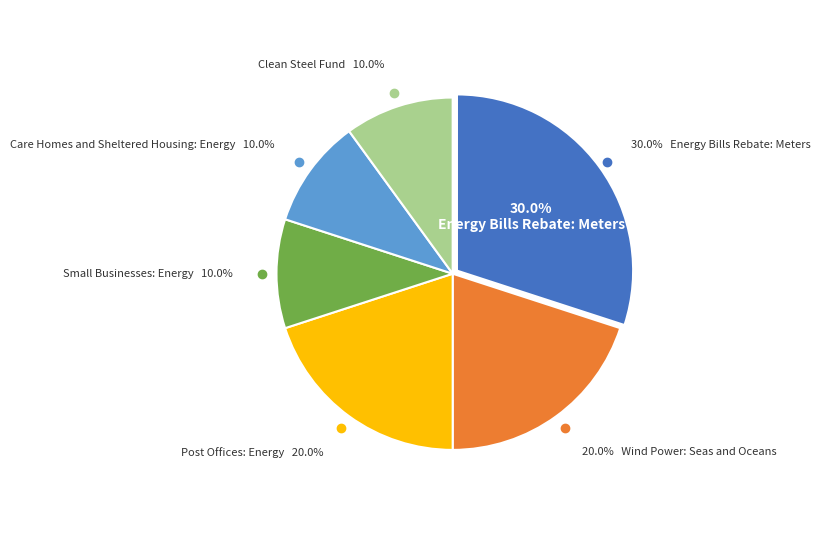

How many slices are in this pie chart?

6